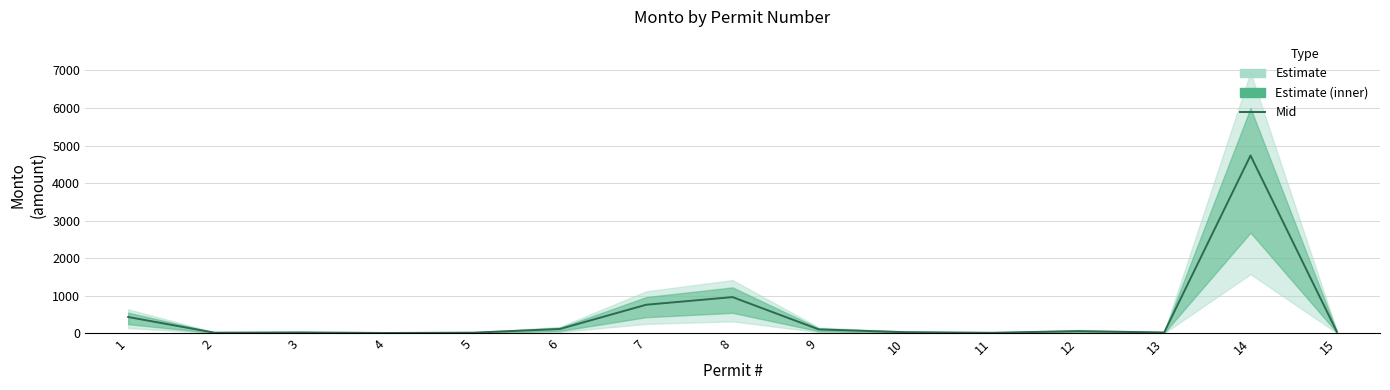

At which category does the data reach its first local valley?

2